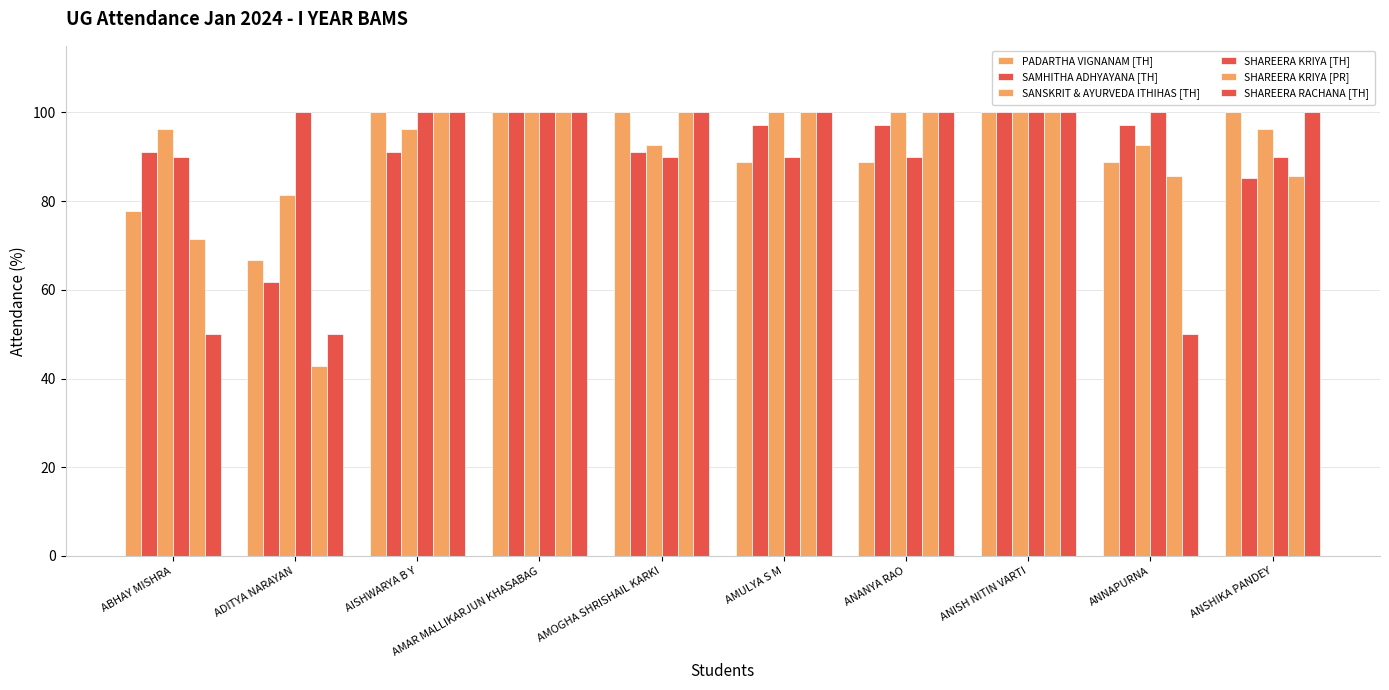

What is the sum of all SHAREERA KRIYA [TH] values?

950.0